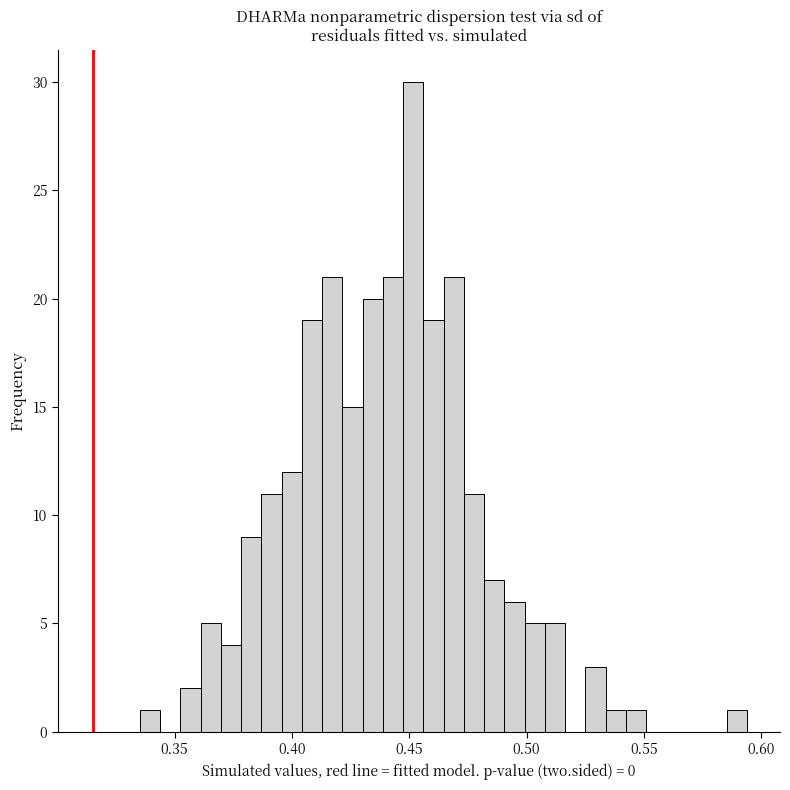

Around what value on the x-axis is the tallest bar? Give the approximate position of its centre, as read against the axis.

0.450